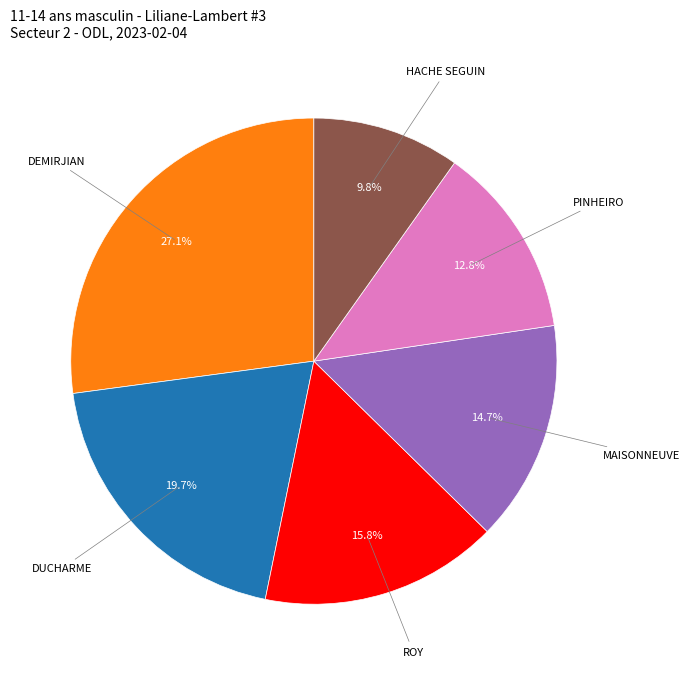

Between DUCHARME and PINHEIRO, which is larger?

DUCHARME